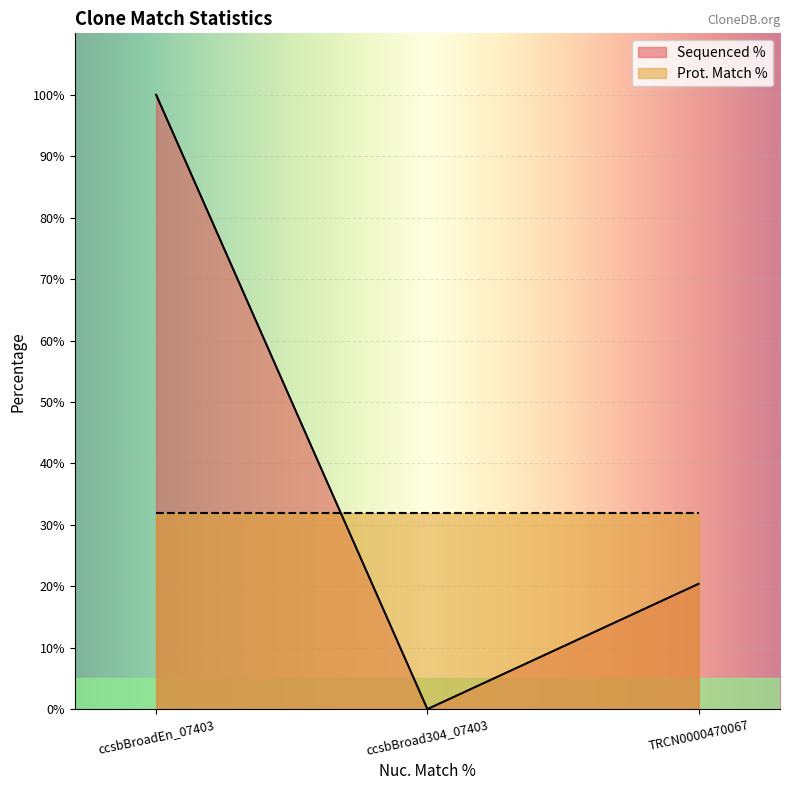

Is it true that Sequenced % equals 34.8 at TRCN0000470067?

False